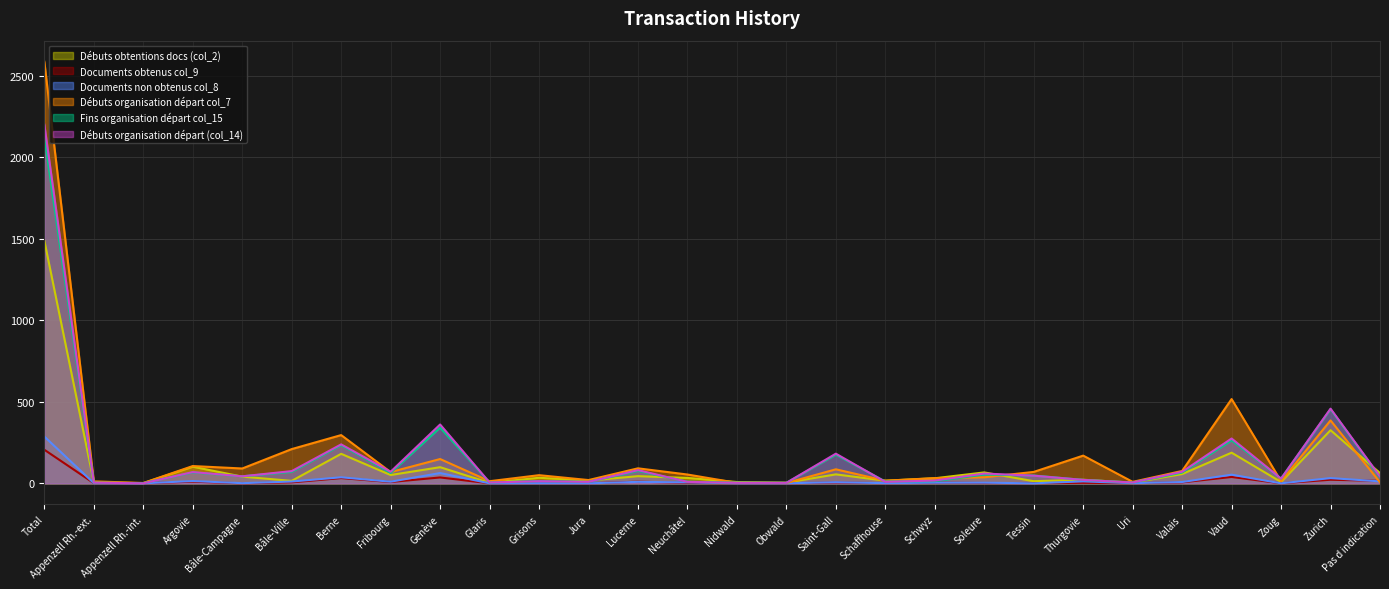

Is it true that Débuts obtentions docs (col_2) equals 70 at Argovie?

False